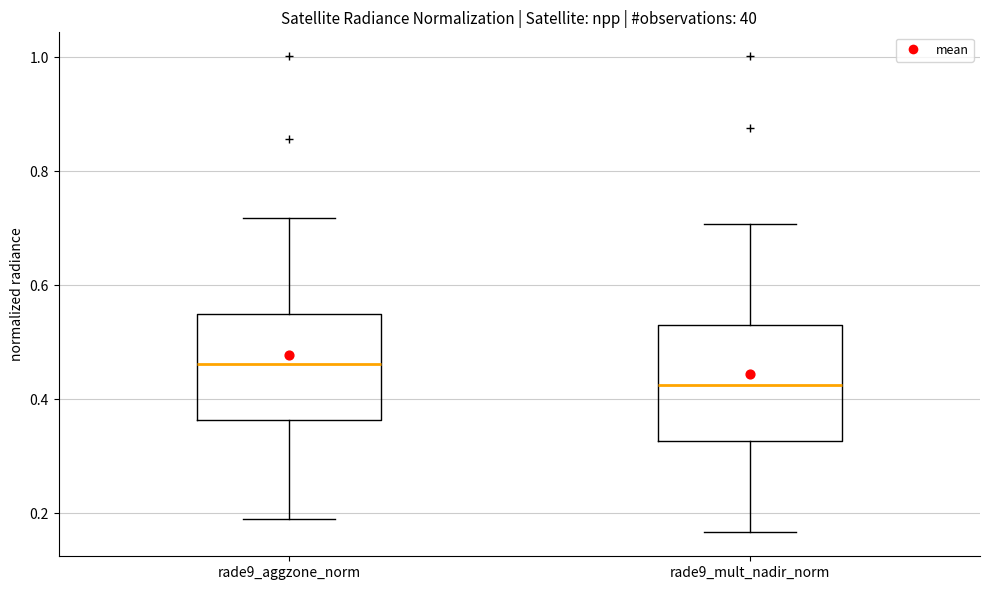

Reading left to right, transcribe this box plot: for each box, give where its median line is, the range the box spans, and where its two whiskers end, as read against the y-axis. The values are not printed on the chart, so give them approximately, as read against the axis.

rade9_aggzone_norm: median 0.46, box 0.36 to 0.56, whiskers 0.20 to 0.72
rade9_mult_nadir_norm: median 0.42, box 0.32 to 0.54, whiskers 0.16 to 0.70